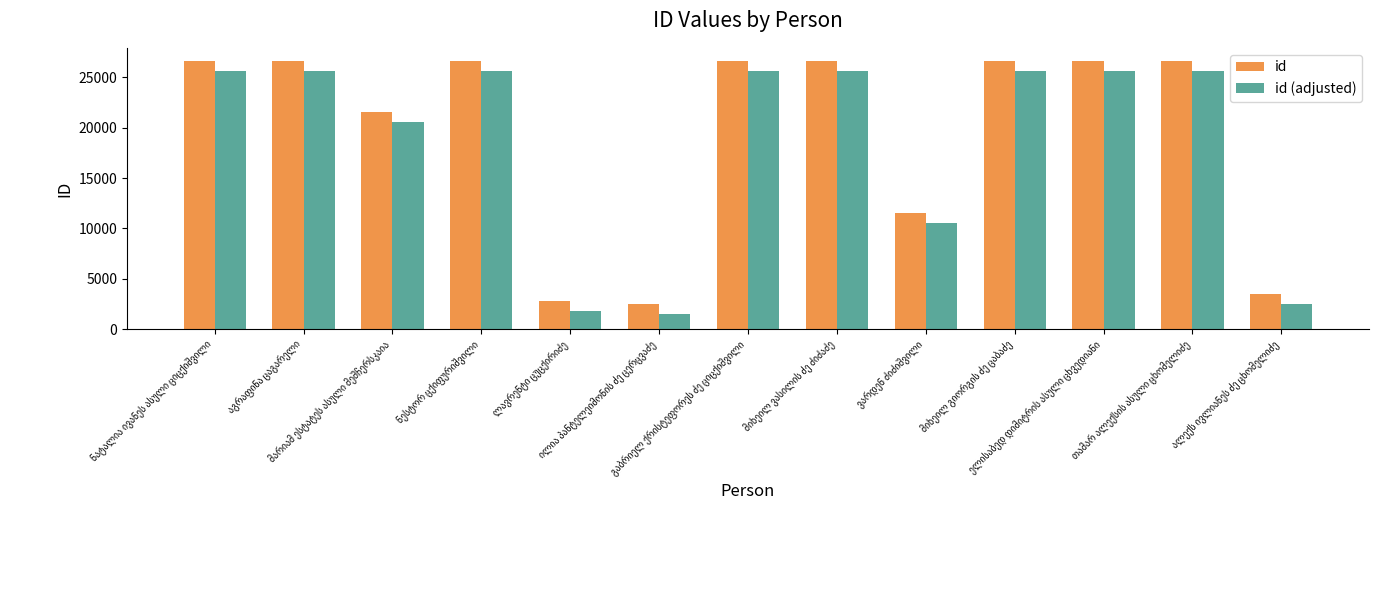

What is the maximum value for id?

26590